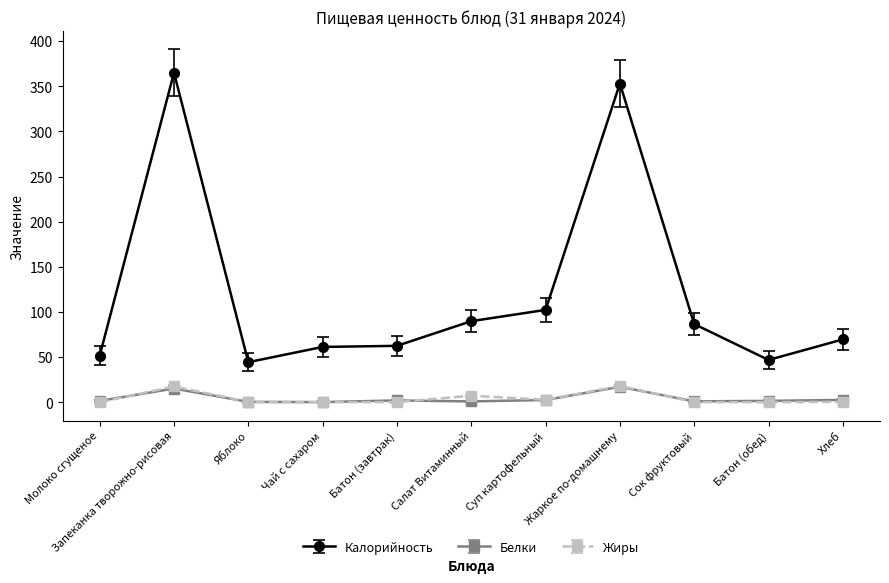

At which label is Калорийность closest to 204?

Суп картофельный